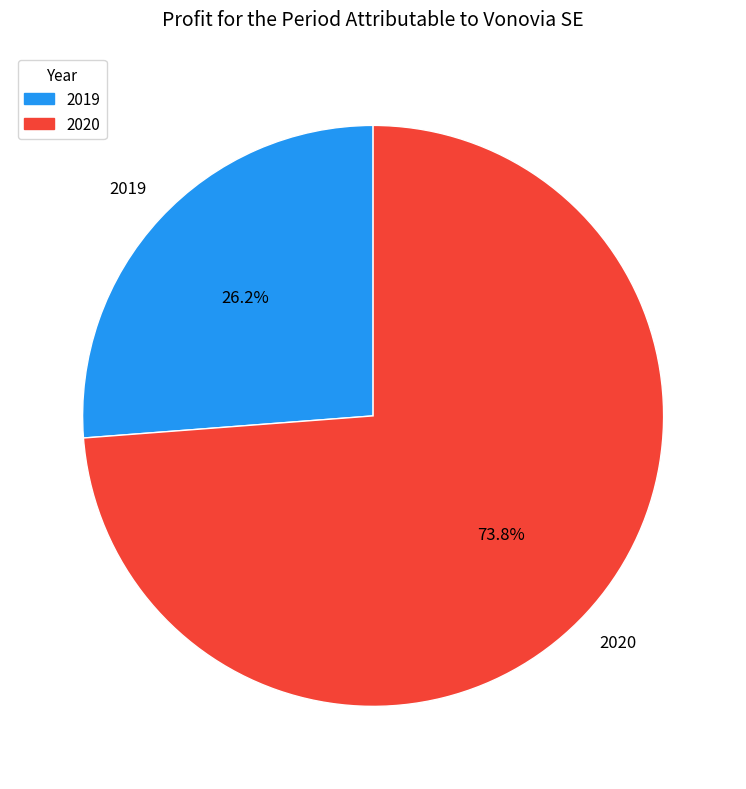

Is there any slice that represents more than half of the pie?

Yes